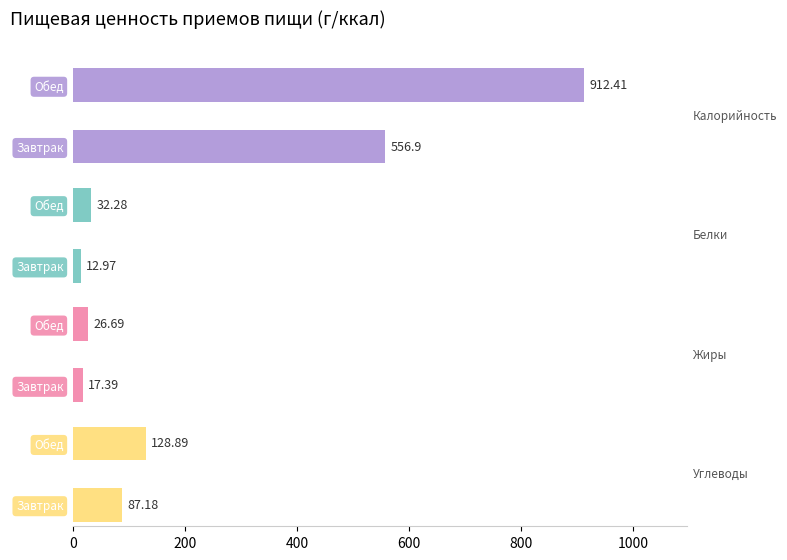

Between Завтрак and Обед, which series saw the biggest shift?

Калорийность